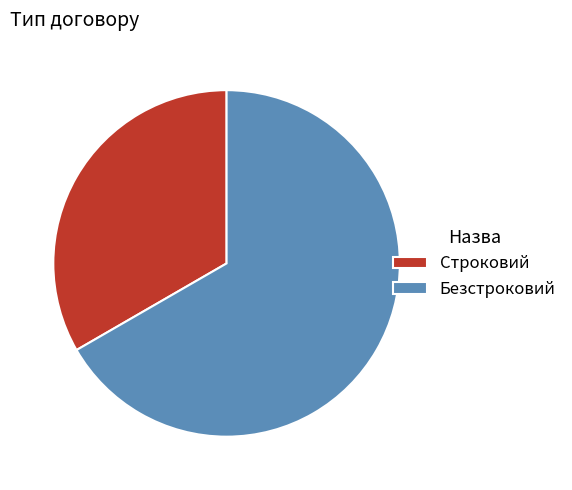

Combined, do Строковий and Безстроковий account for over 50%?

Yes